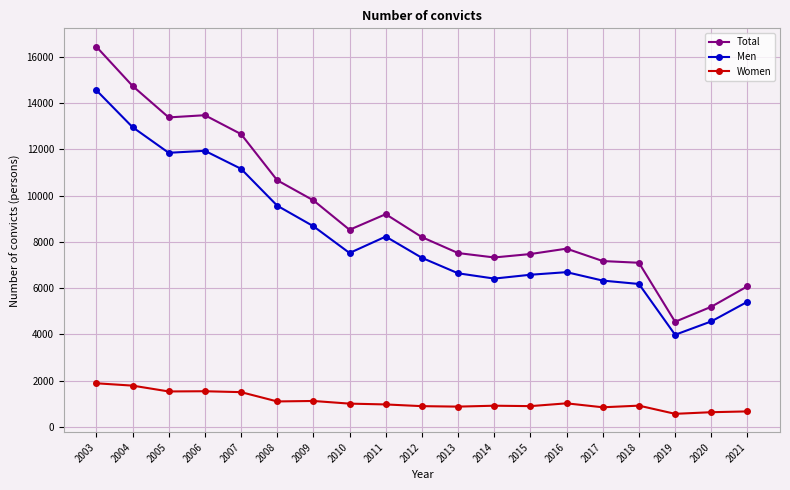

What is the total value across all series at 2007?

25326